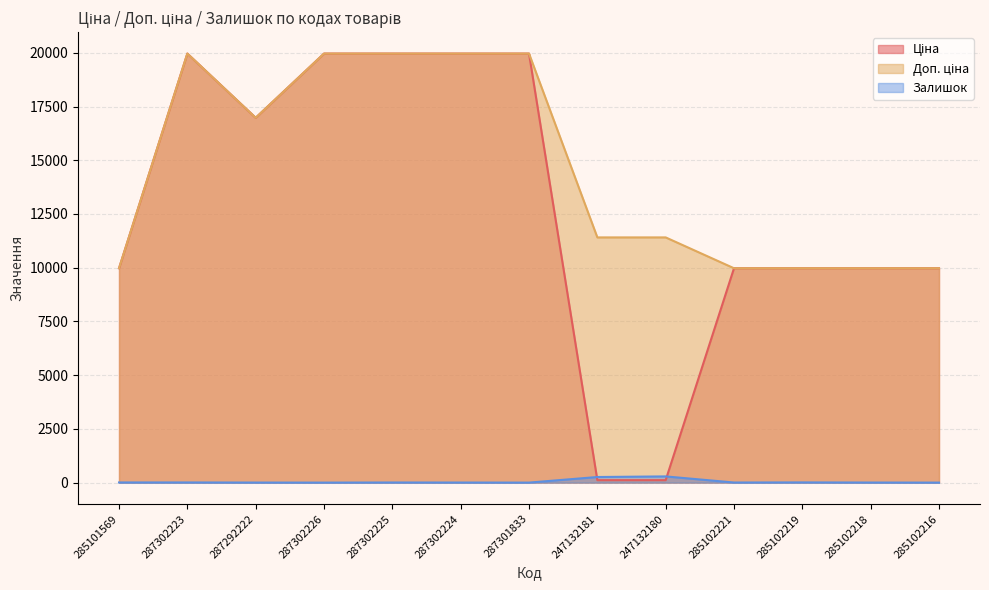

What is the value of the Доп. ціна point at the 1st from the left?

9975.0